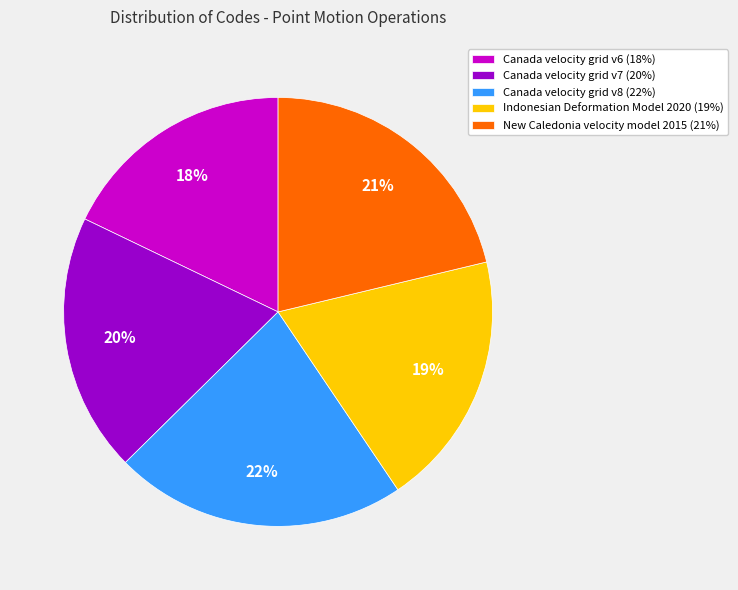

True or false: Canada velocity grid v7 (20%) accounts for 20% of the total.

True